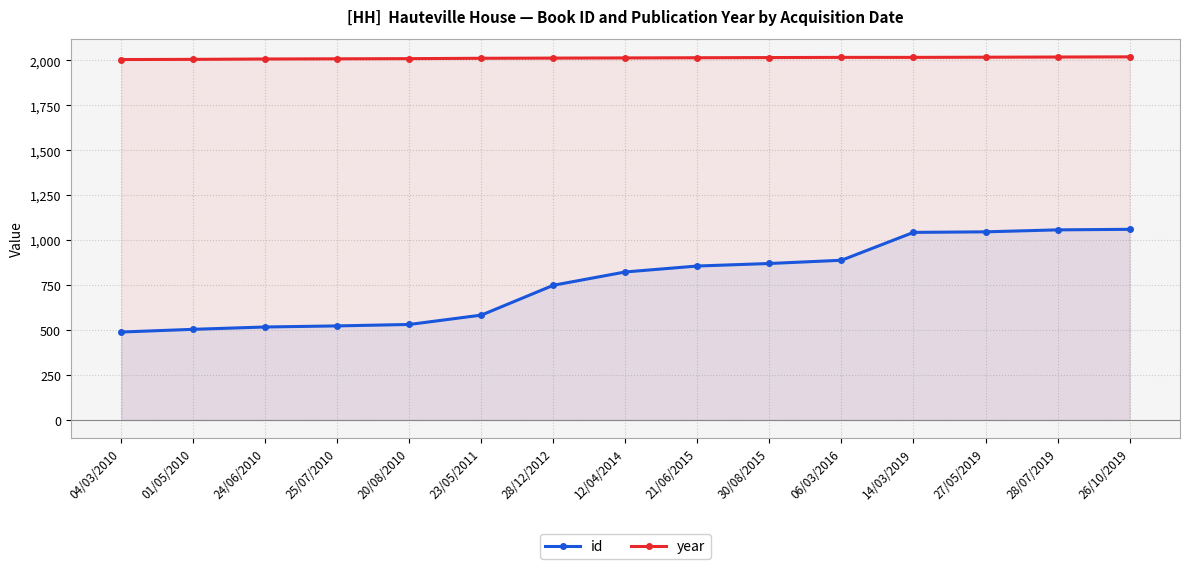

True or false: id and year intersect in this chart.

False